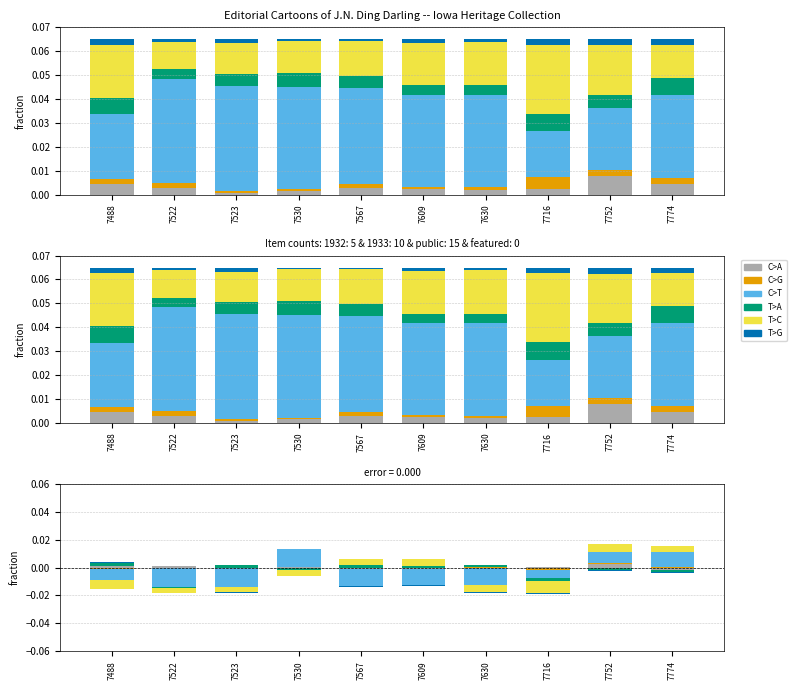

Is it true that C>G equals 0.0 at 7530?

False